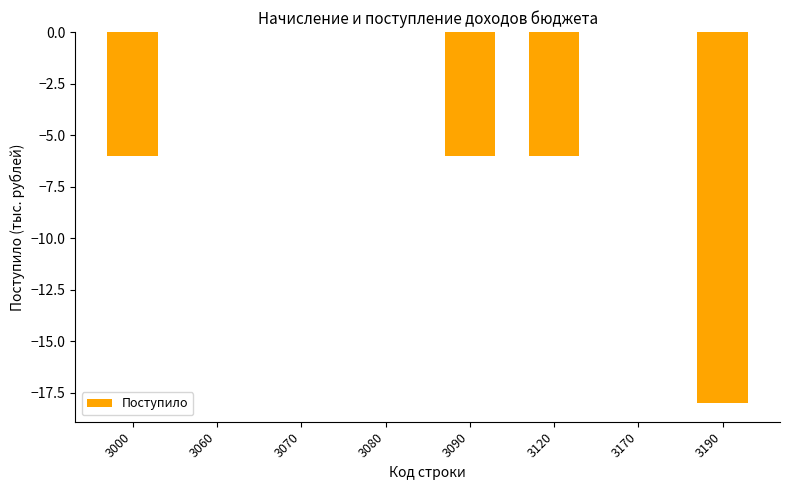

Does the chart contain stacked bars?

No